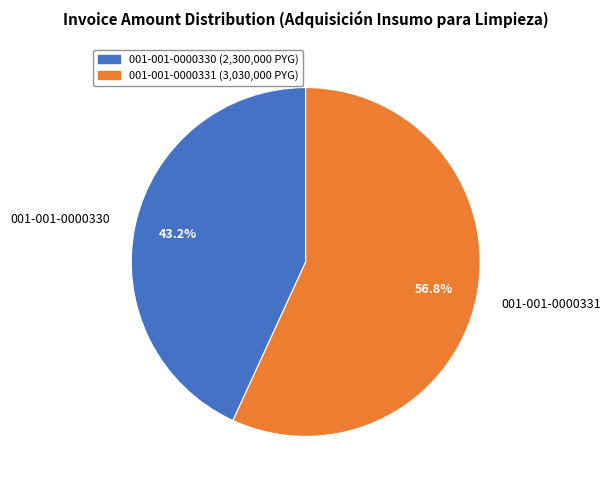

What is the smallest slice in the pie chart?

001-001-0000330